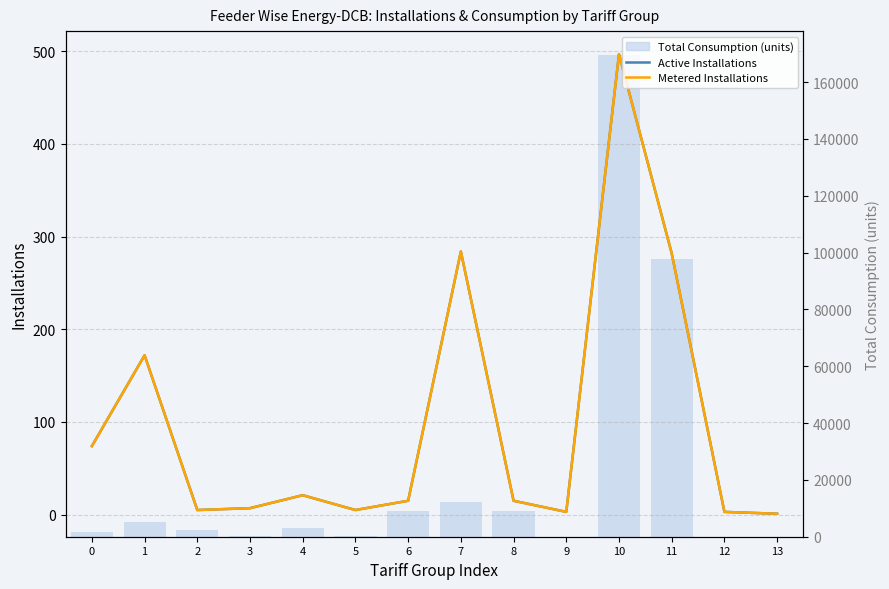

What is the value of the Active Installations bar at the 6th from the left?

5